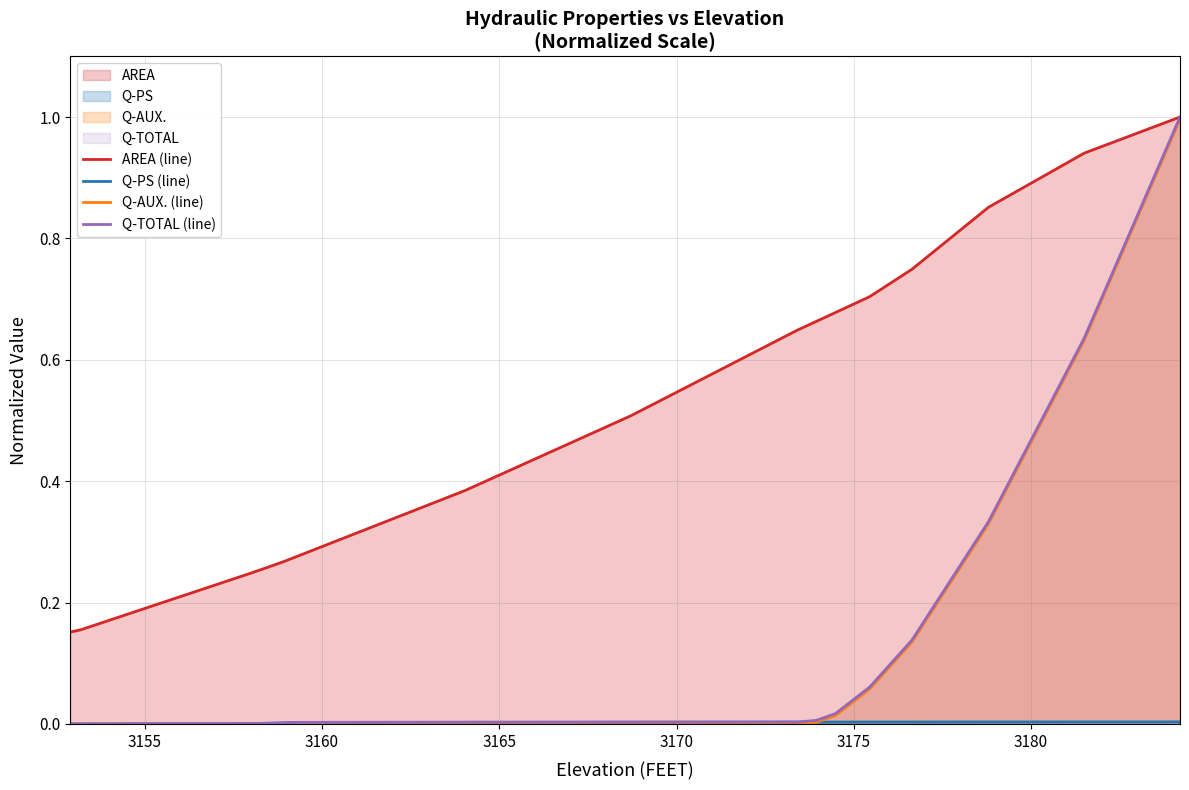

Which series has the largest total across all categories?

AREA (line)